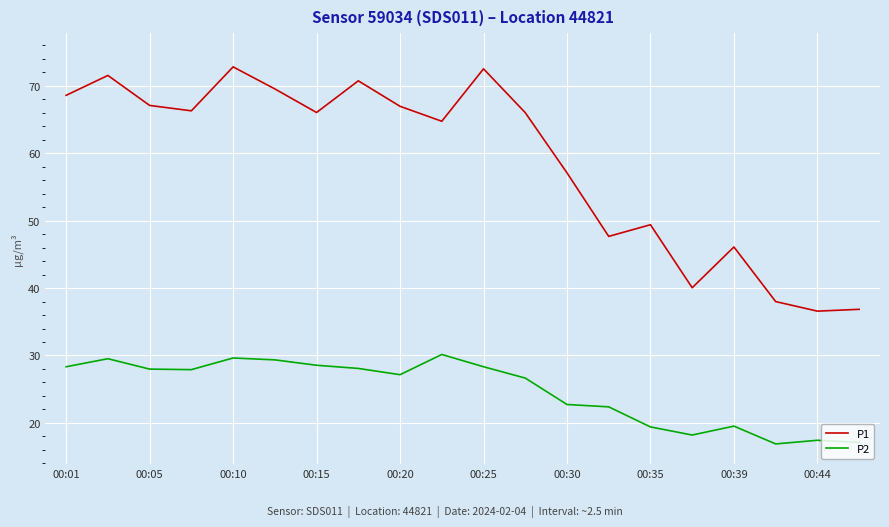

True or false: P1 and P2 intersect in this chart.

False